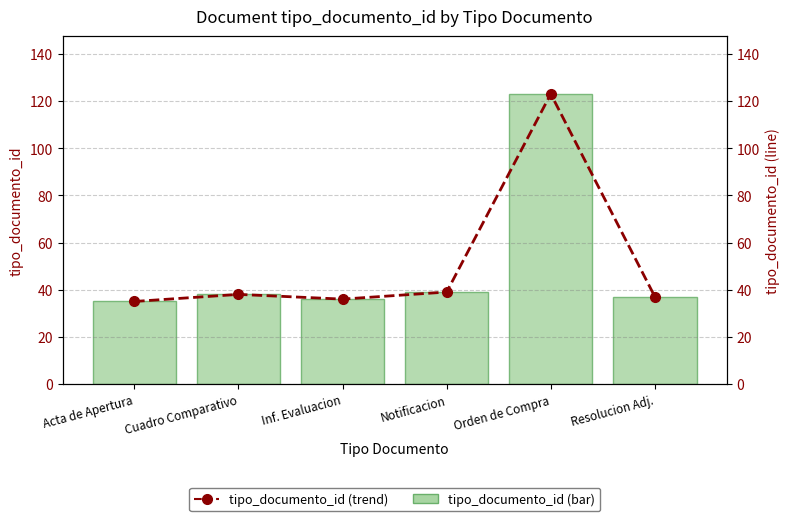

List the series in order of their peak value, lowest first.

tipo_documento_id, tipo_documento_id (trend)